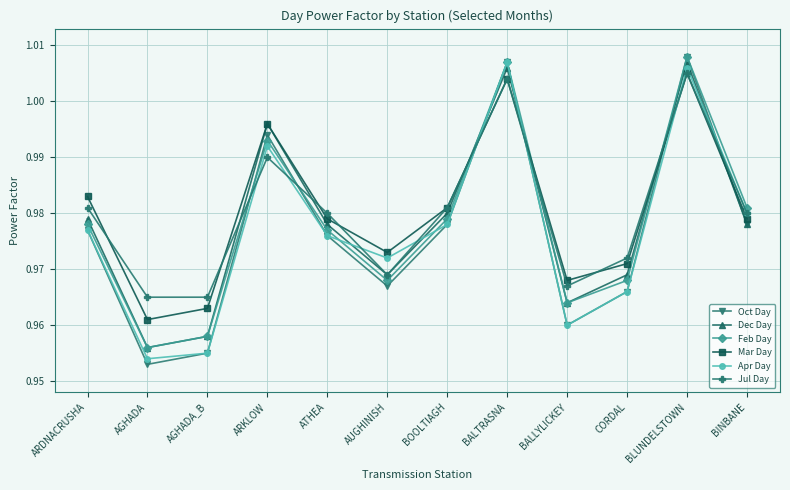

In Oct Day, how many points are lower than both neighbors (excluding endpoints)?

3